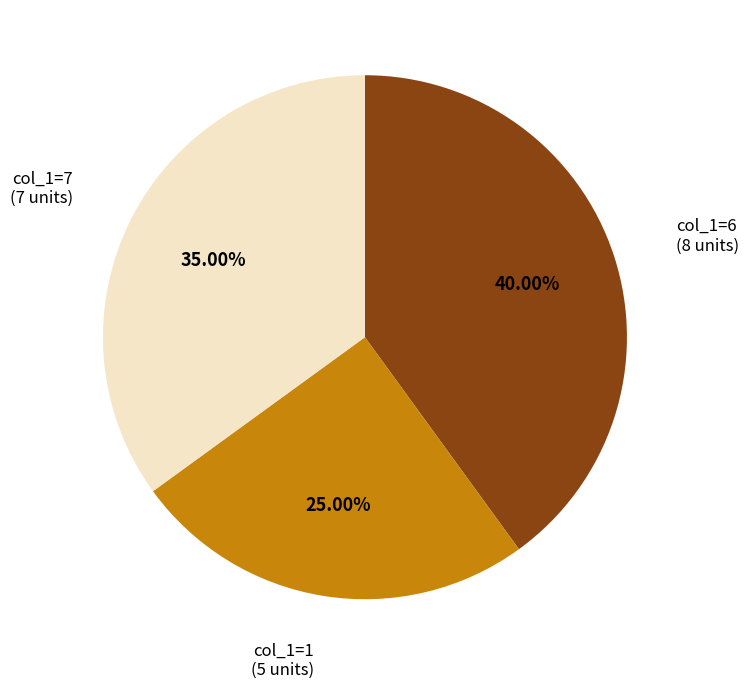

What is the ratio of the value at col_1=6 (8 units) to the value at col_1=1 (5 units)?

1.6